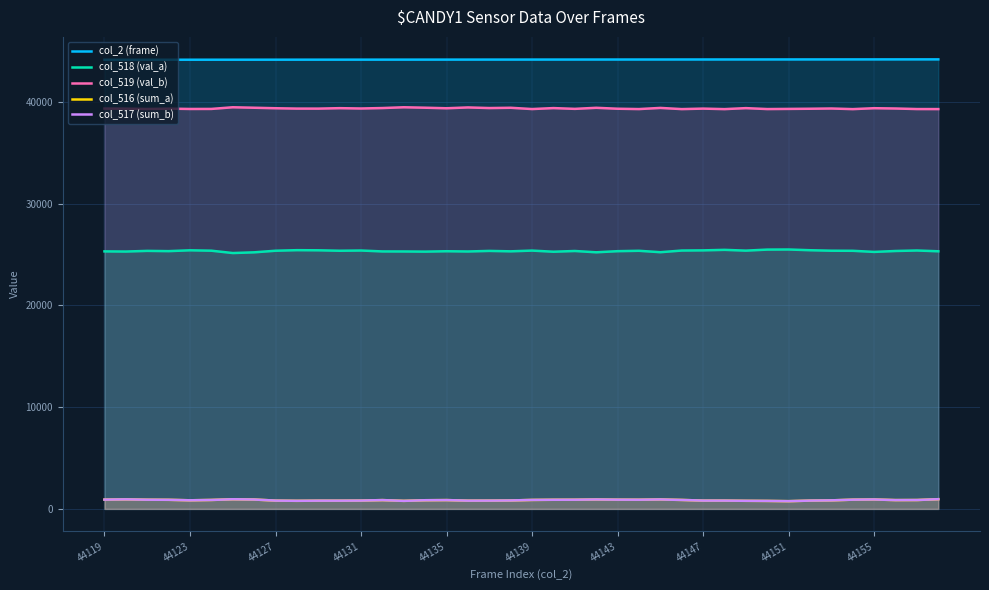

How many values in the col_518 (val_a) series exceed 25346?

19